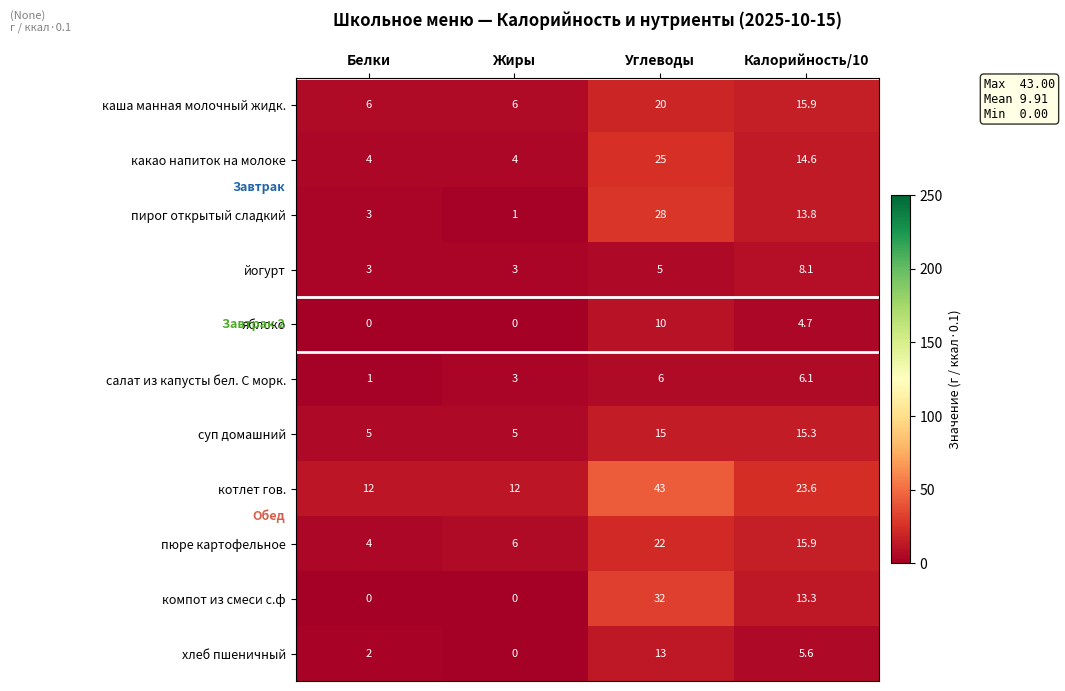

Which label corresponds to the largest value in the chart?

Углеводы